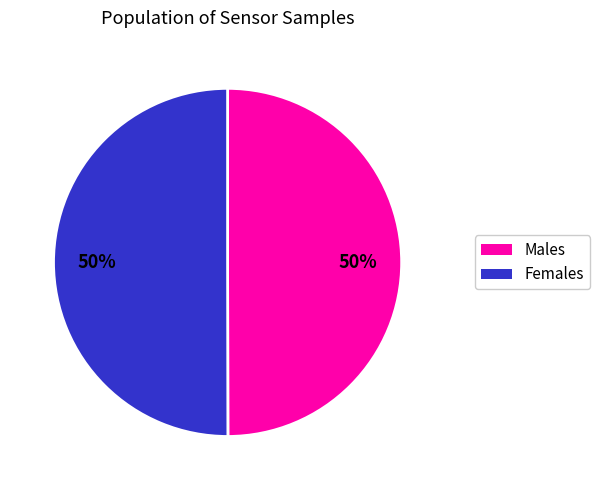

To the nearest percent, what is the average slice percentage?

50%